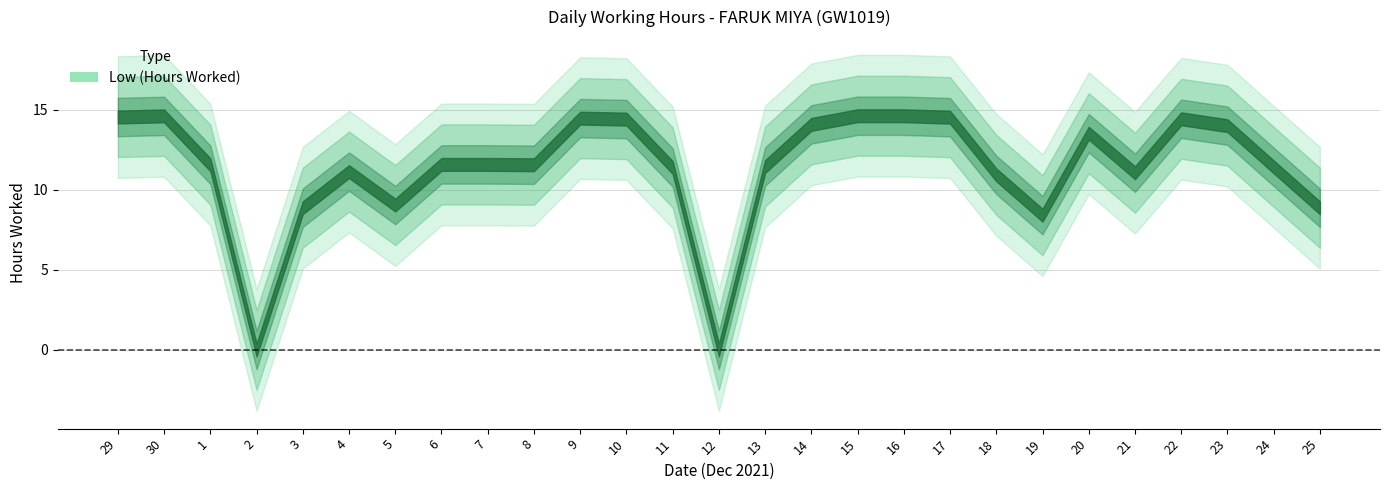

At which label is the value closest to 7?

19